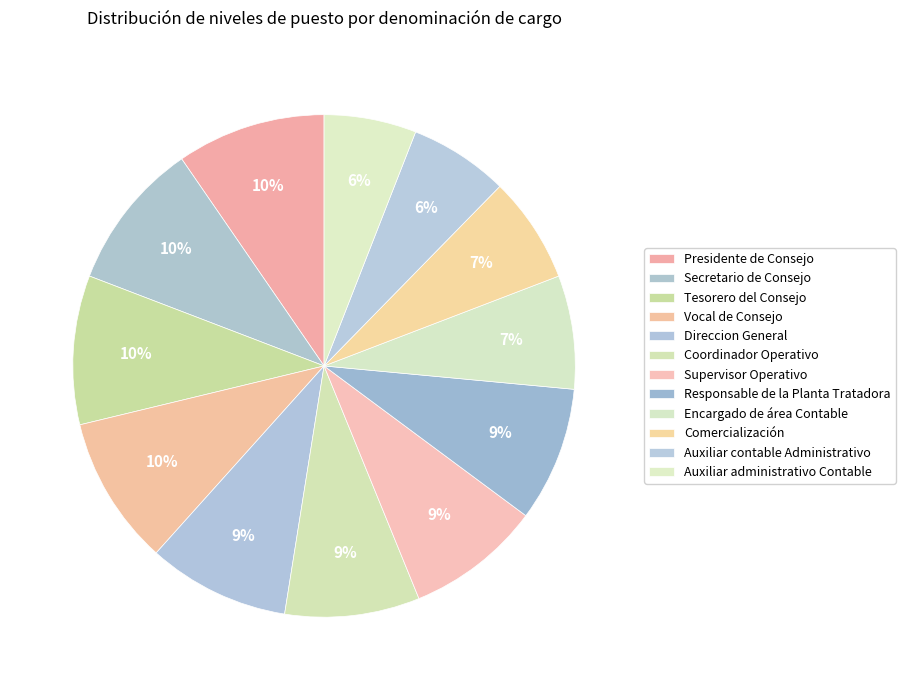

The Presidente de Consejo slice represents 10% of the pie. True or false?

True